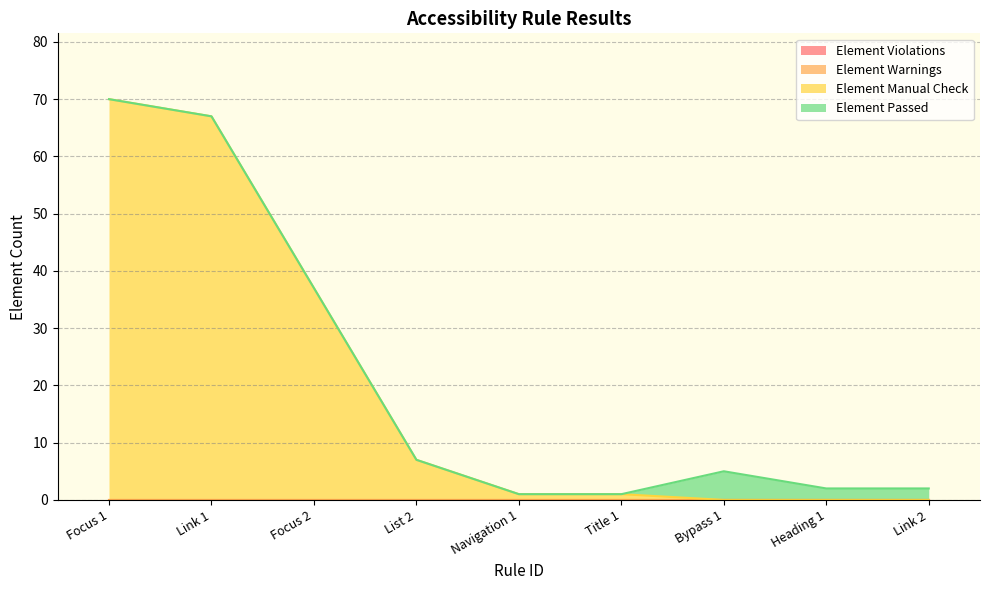

What position from the right is Bypass 1?

3